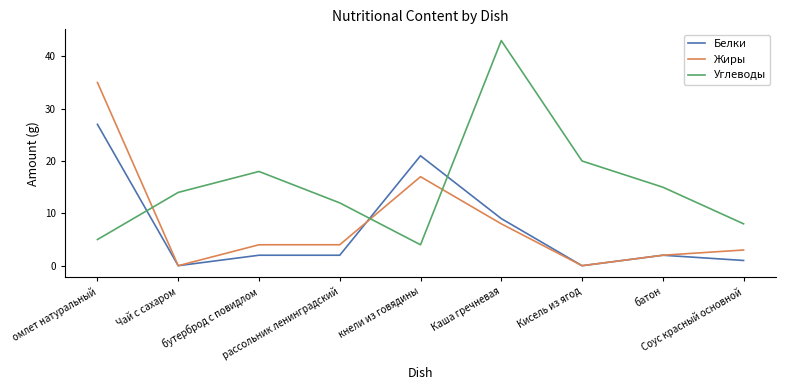

Between which two adjacent categories do Углеводы and Жиры first intersect?

омлет натуральный and Чай с сахаром